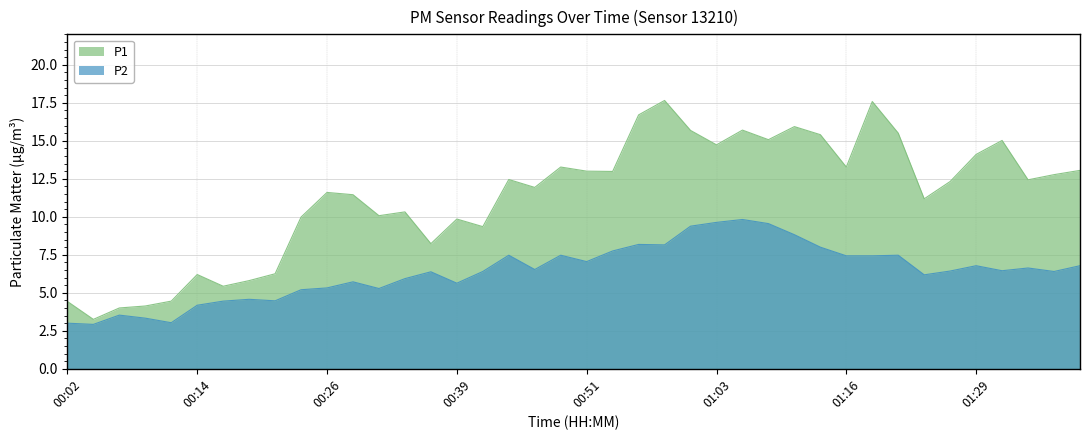

How many data points does each series have?

40